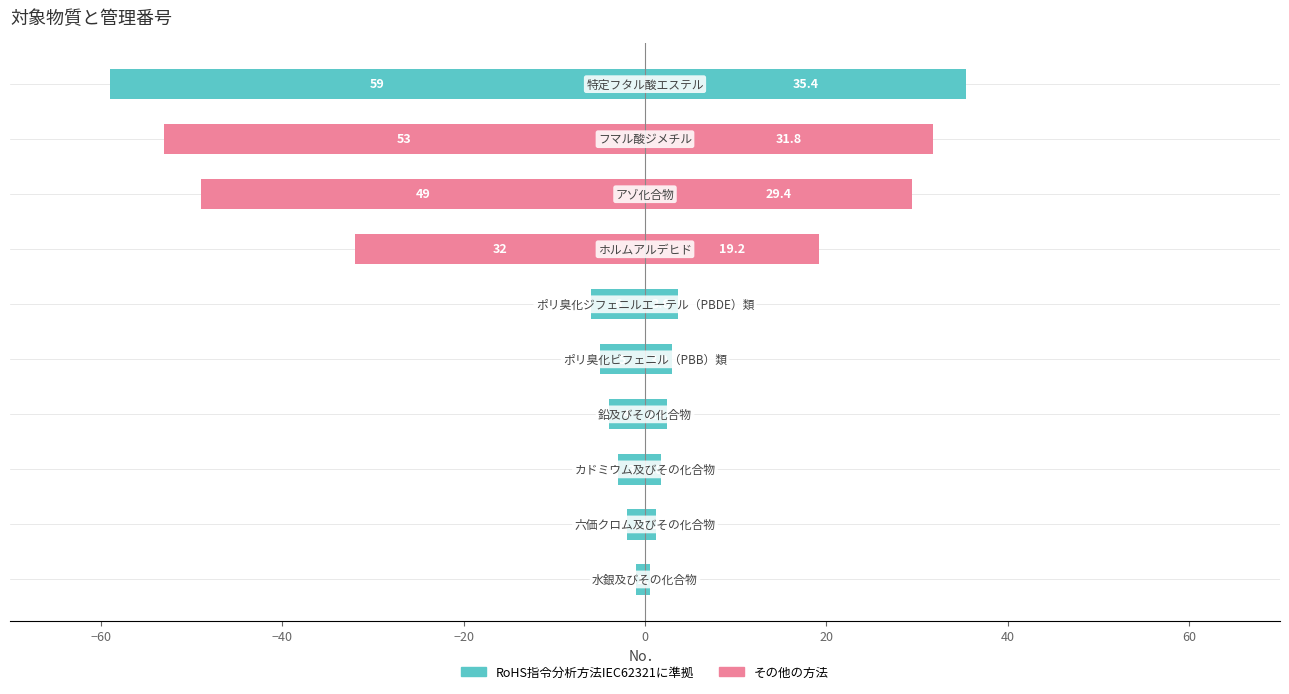

What is the sum of all RoHS指令分析方法IEC62321に準拠 values?

-214.0